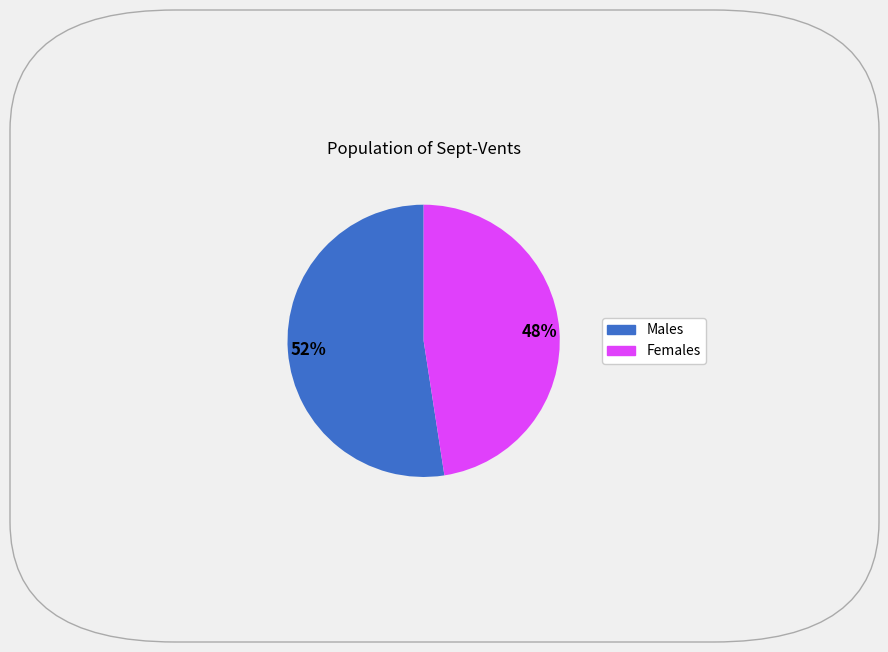

Is there any slice that represents more than half of the pie?

Yes